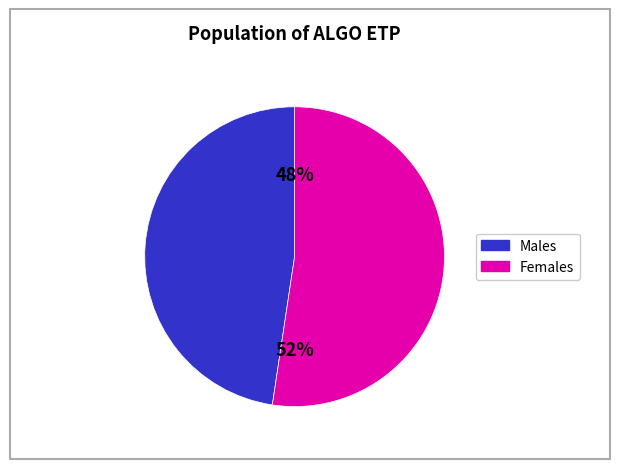

To the nearest percent, what is the average slice percentage?

50%